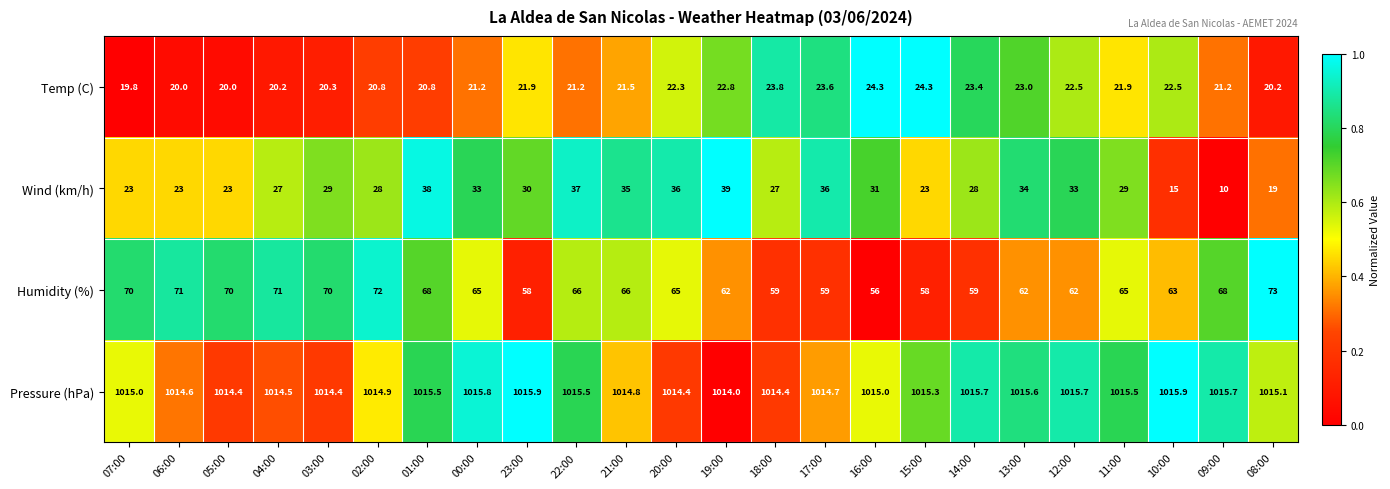

Which series has the largest range (max minus min)?

Wind (km/h)